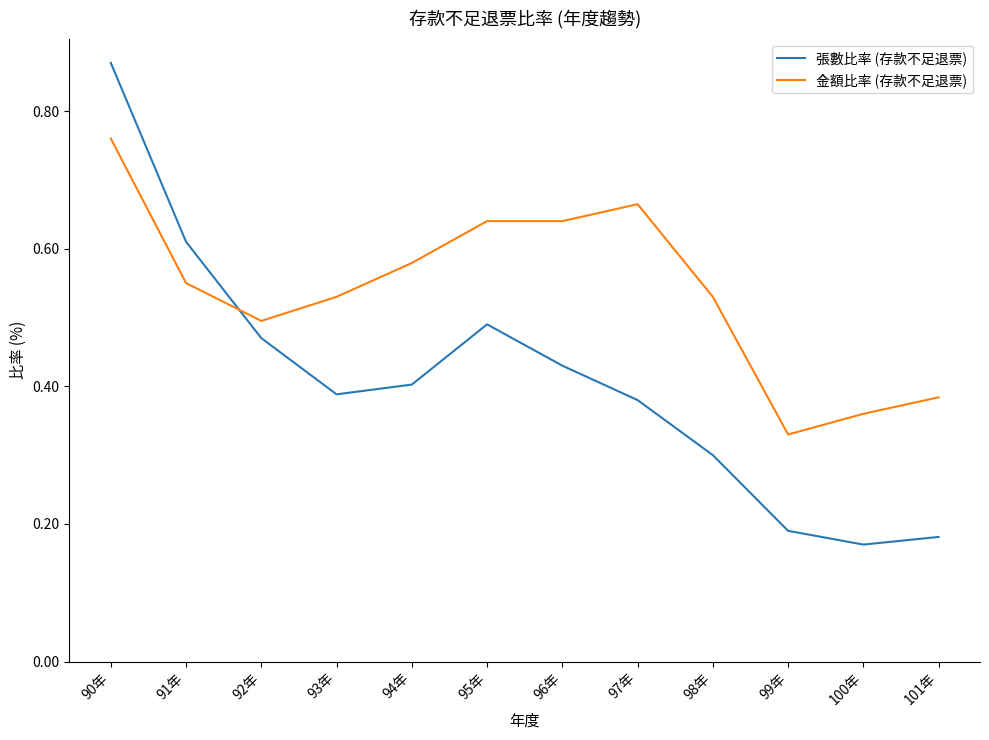

Which series ends up on top after the final intersection of 張數比率 (存款不足退票) and 金額比率 (存款不足退票)?

金額比率 (存款不足退票)